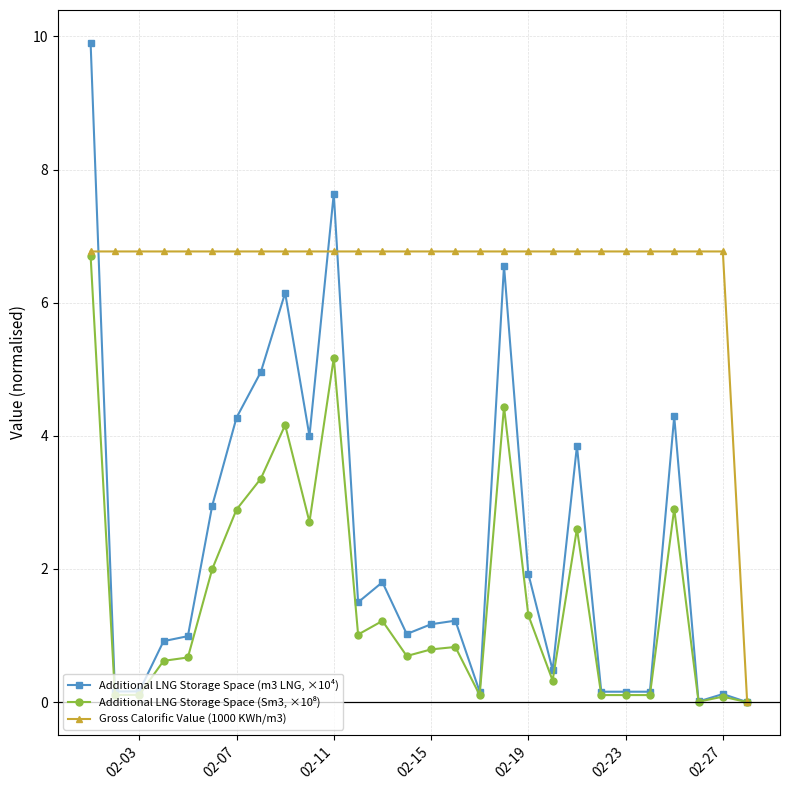

Which series has the largest total across all categories?

Gross Calorific Value (1000 KWh/m3)